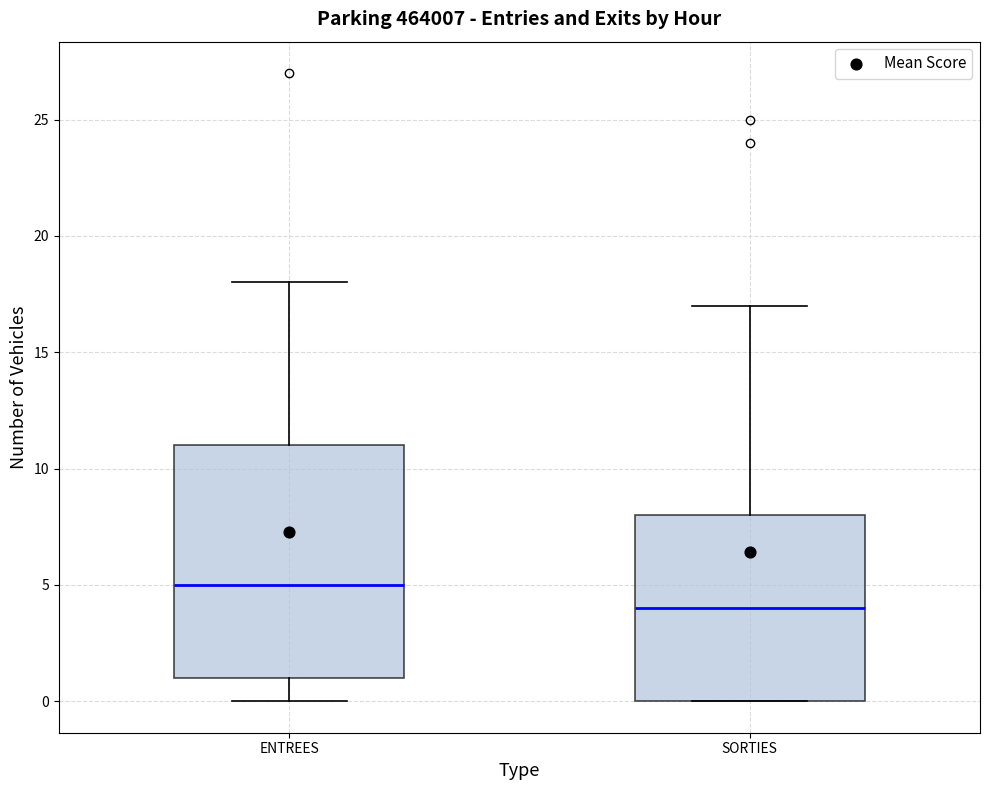

Reading left to right, read every box against the y-axis: the position of its median line, the range the box covers, and the ends of its whiskers. The values are not printed on the chart, so give them approximately, as read against the axis.

ENTREES: median 5, box 1 to 11, whiskers 0 to 18
SORTIES: median 4, box 0 to 8, whiskers 0 to 17